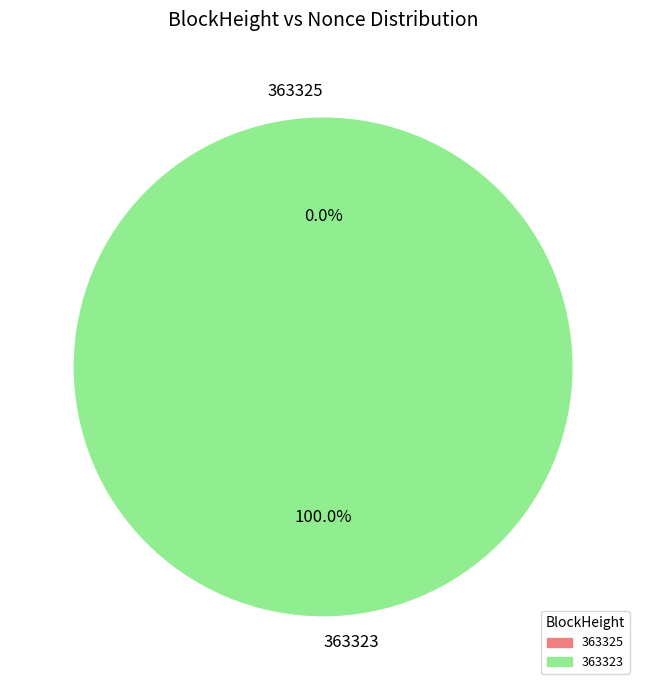

Is it true that 363325 is 1% of the pie?

False